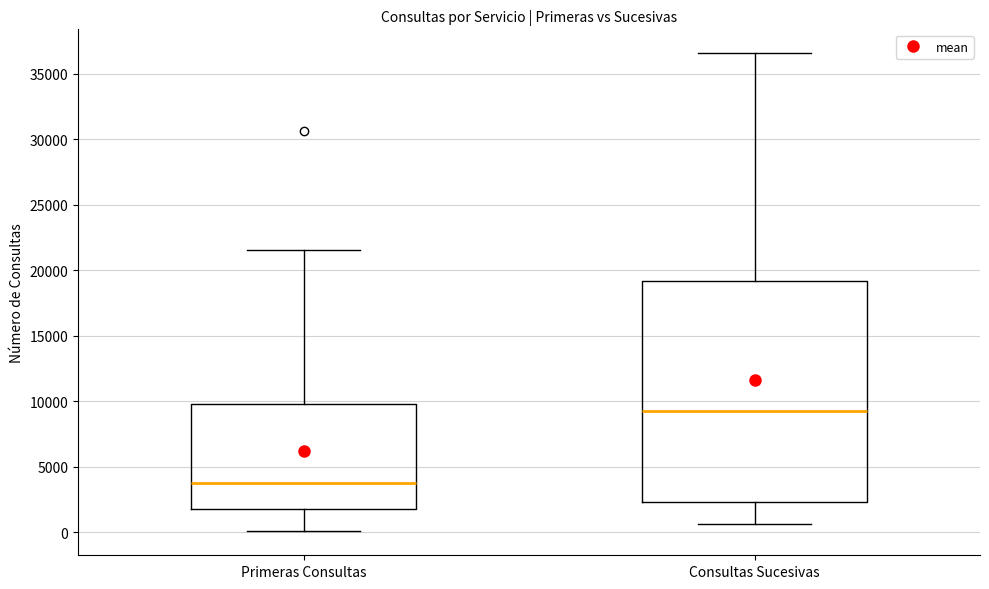

Where does the upper whisker of the box for Primeras Consultas end on the y-axis? The values are not printed on the chart, so give them approximately, as read against the axis.

21500